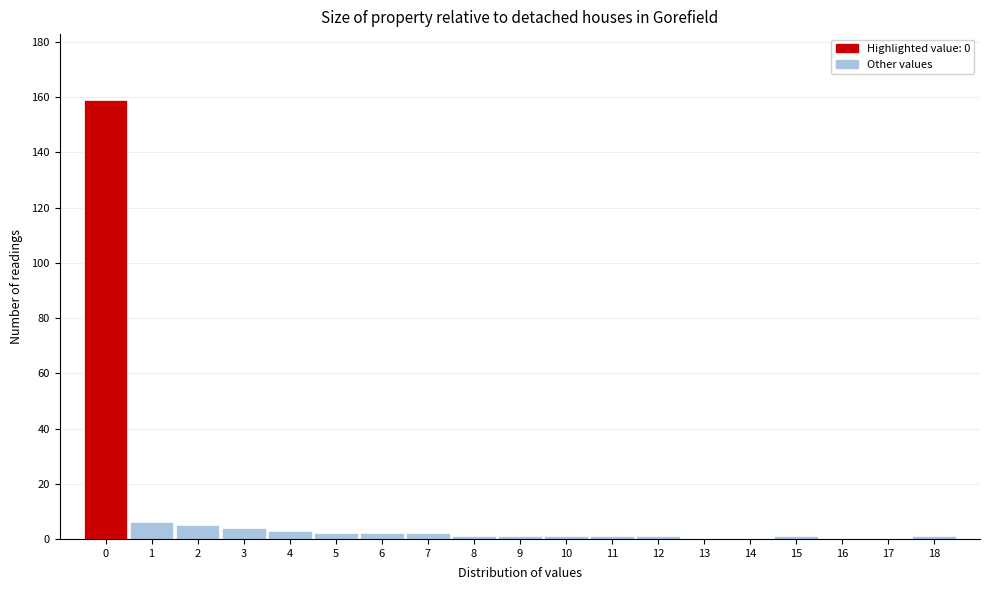

What is the height of the bar covering 4.5 to 5.5 on the x-axis? The values are not printed on the chart, so give them approximately, as read against the axis.

2